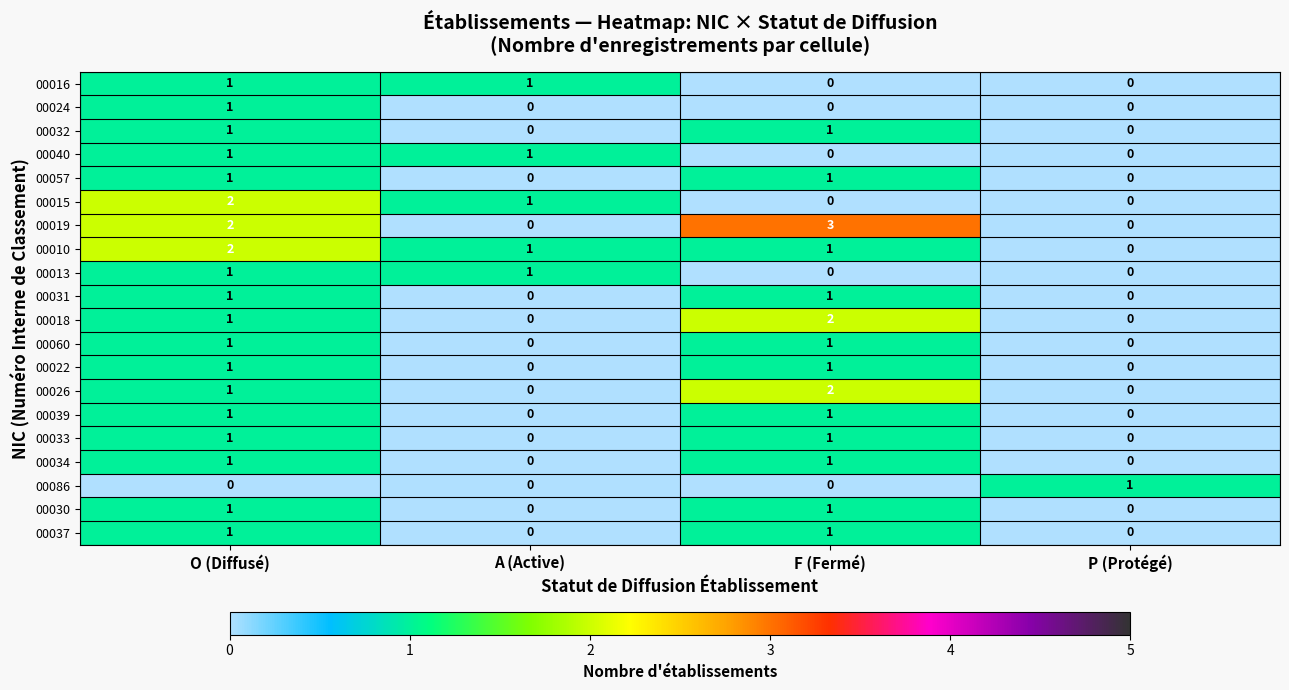

The 00034 series shows 1 at O (Diffusé). True or false?

True